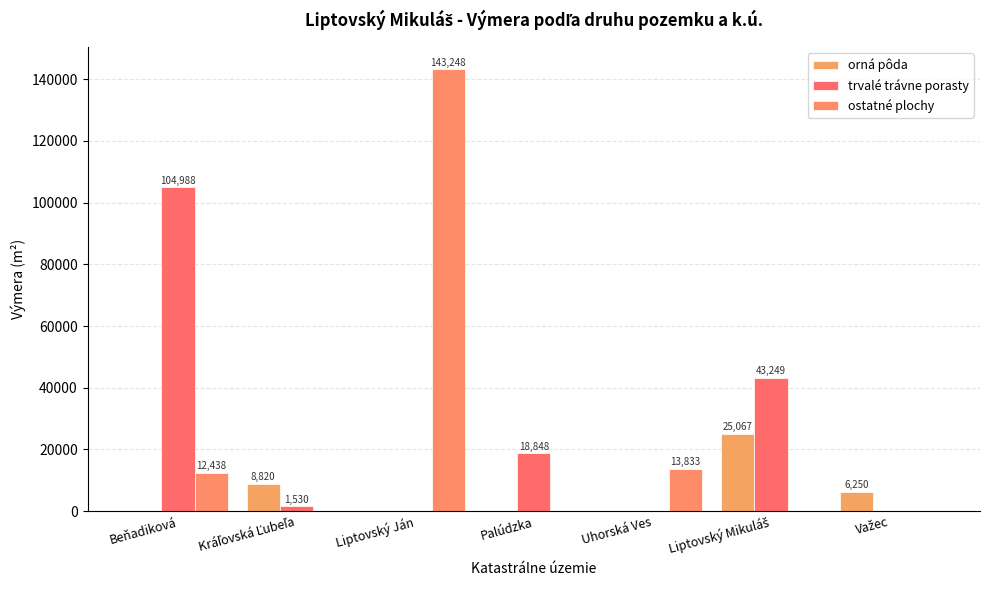

Is it true that ostatné plochy equals 12438 at Beňadiková?

True